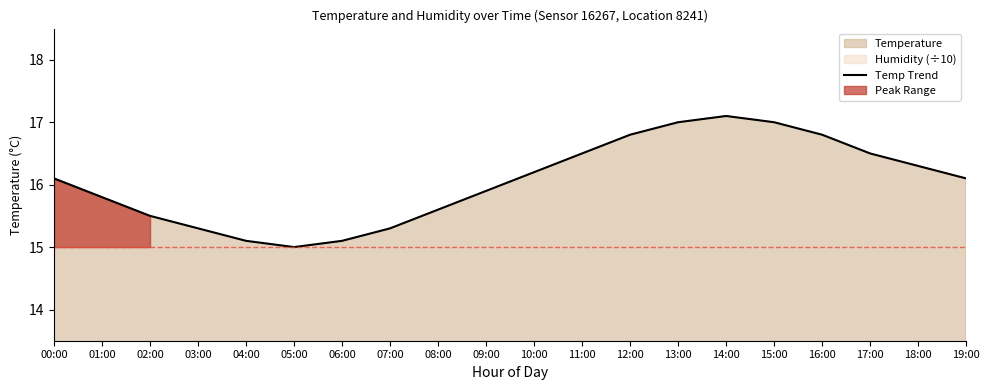

True or false: the data shows 3.8 at 19:00.

False